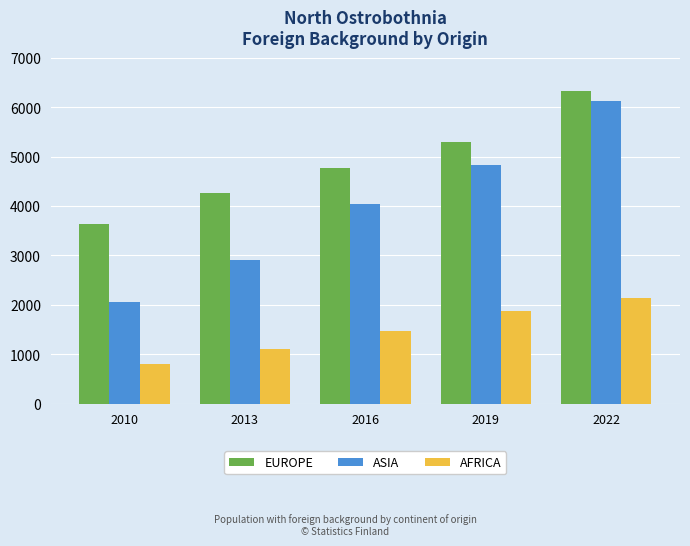

What is the difference between the maximum and minimum values in the EUROPE series?

2703